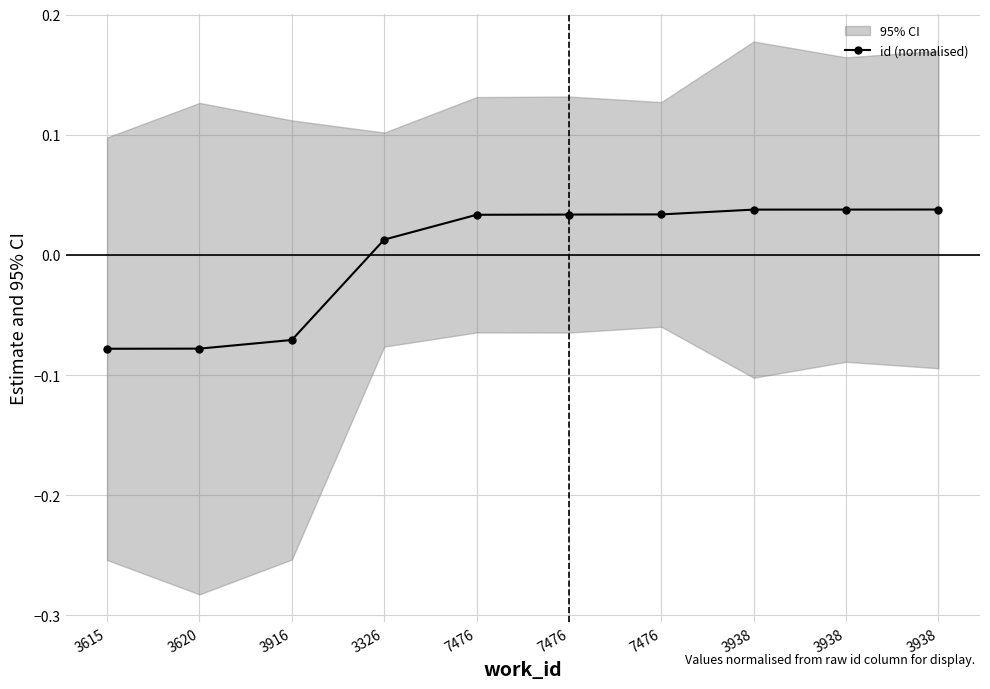

How many lines are shown in the chart?

1